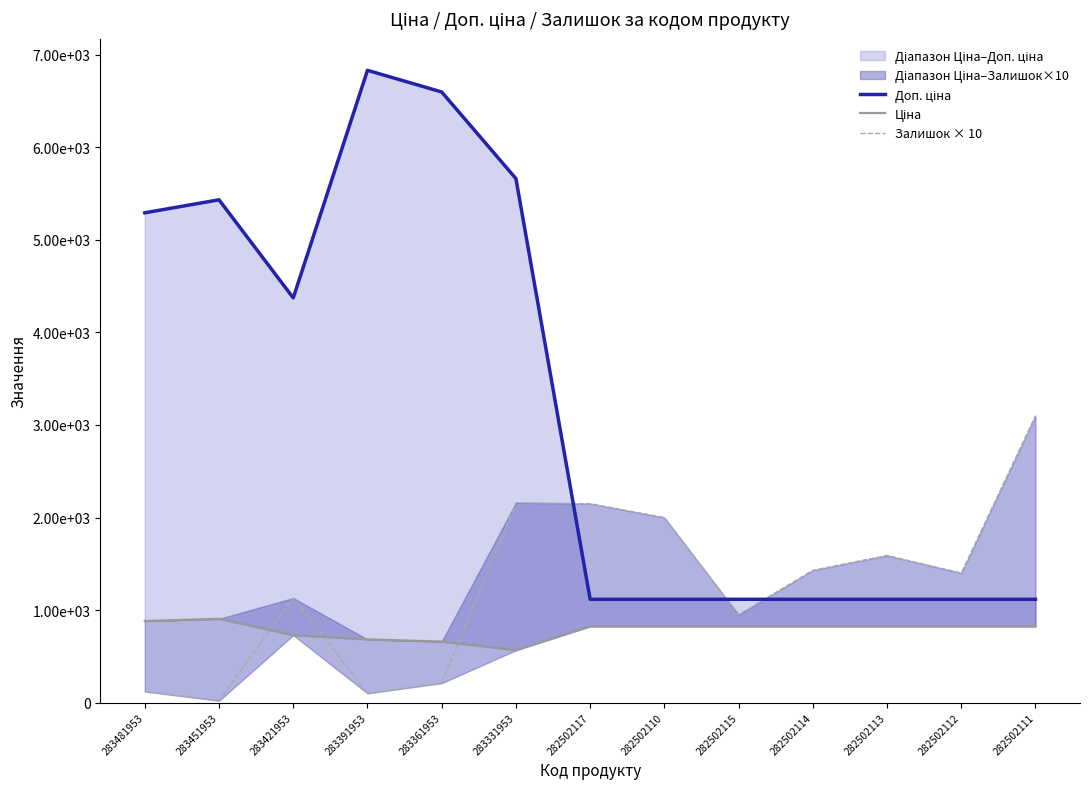

What is the total value across all series at 283331953?

8388.3